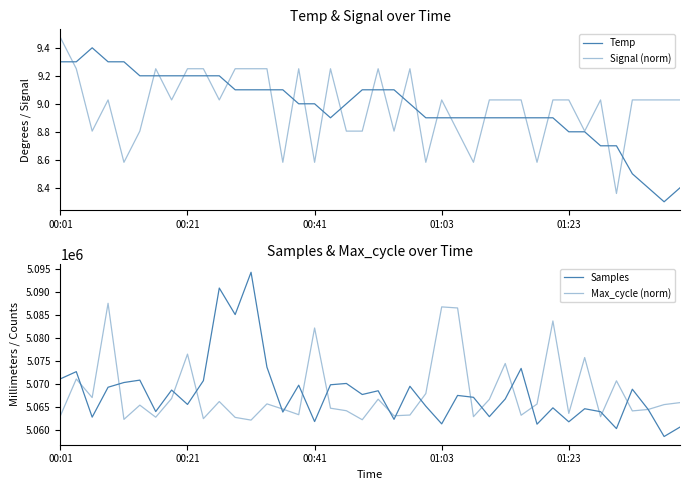

True or false: Max_cycle (norm) and Samples intersect in this chart.

True